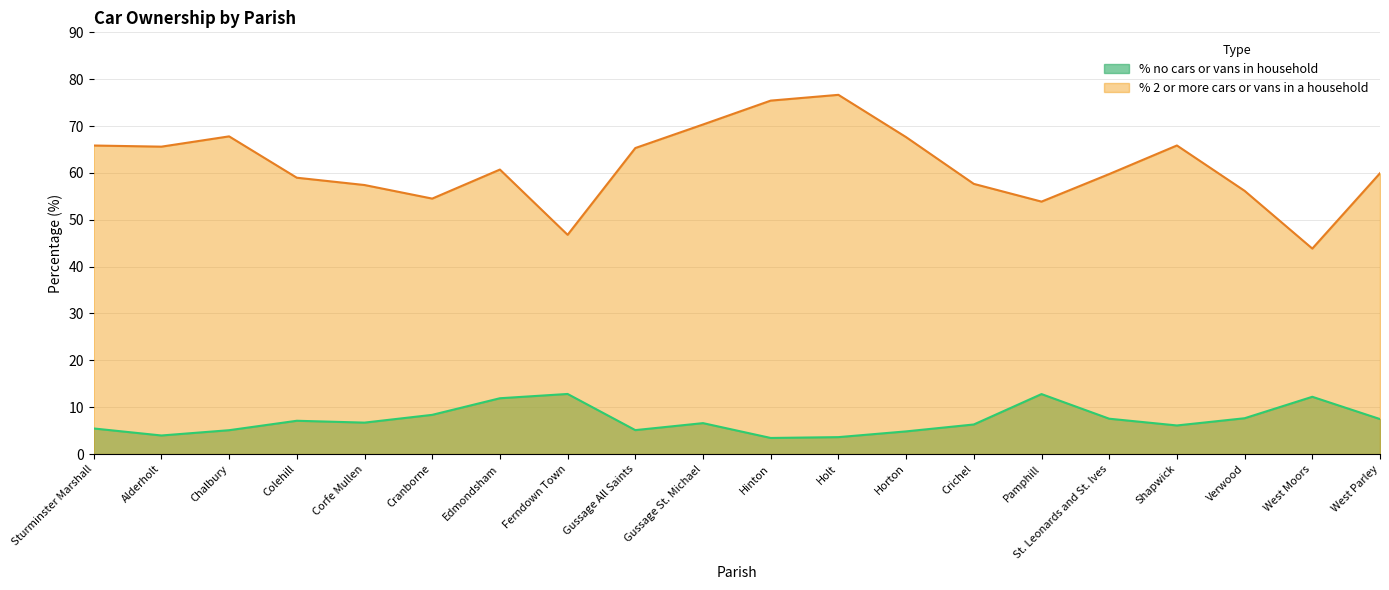

Which series changed the most between Gussage All Saints and Shapwick?

% no cars or vans in household